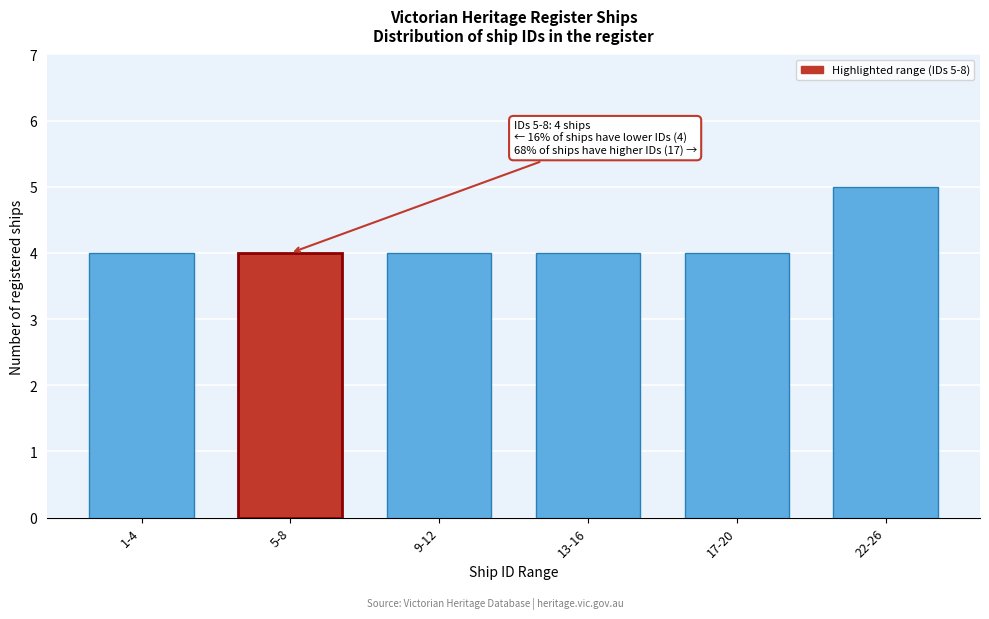

Reading left to right, transcribe all the data shown in this chart.

1-4=4	5-8=4	9-12=4	13-16=4	17-20=4	22-26=5